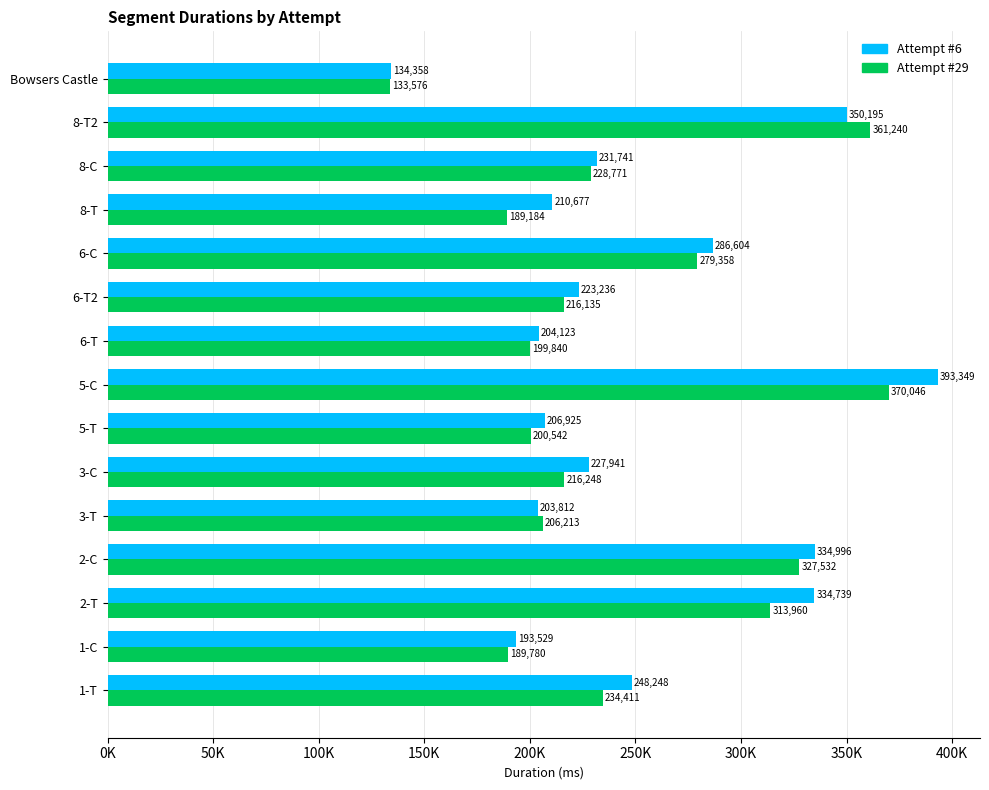

List the labels in order of Attempt #6 value, largest first.

5-C, 8-T2, 2-C, 2-T, 6-C, 1-T, 8-C, 3-C, 6-T2, 8-T, 5-T, 6-T, 3-T, 1-C, Bowsers Castle